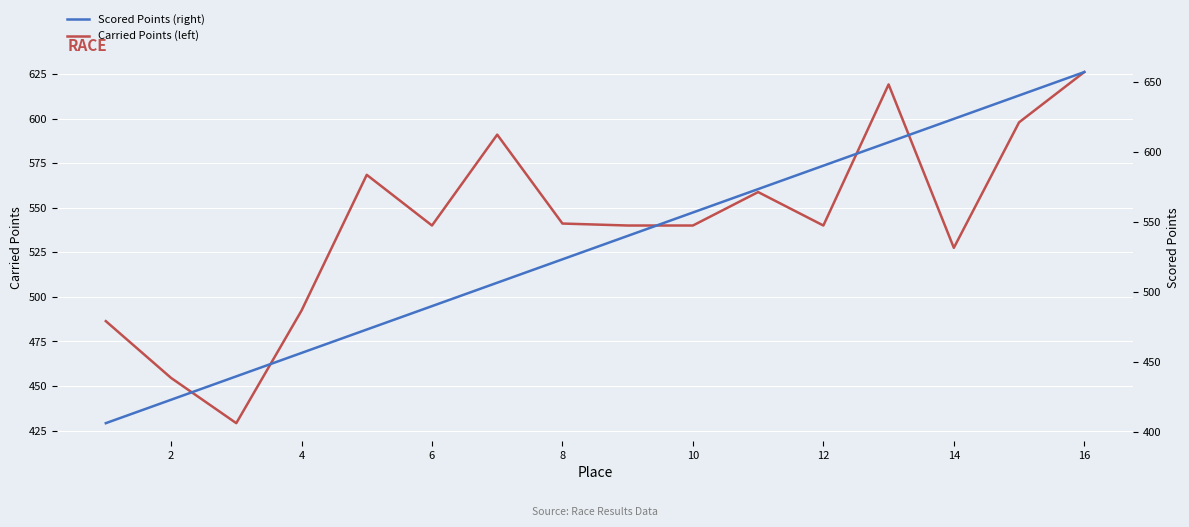

Which series ends up on top after the final intersection of Scored Points (right) and Carried Points (left)?

Scored Points (right)